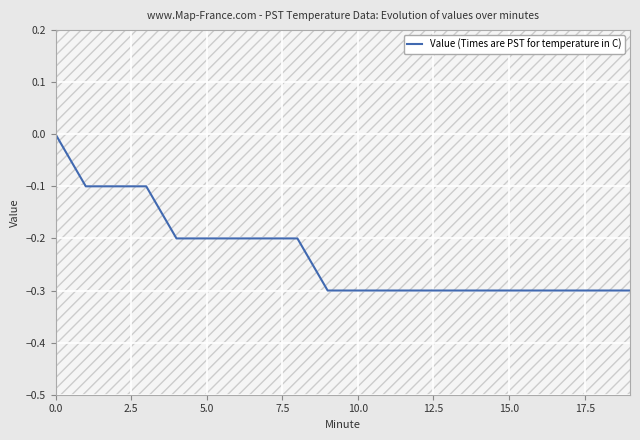

What is the smallest value displayed?

-0.3